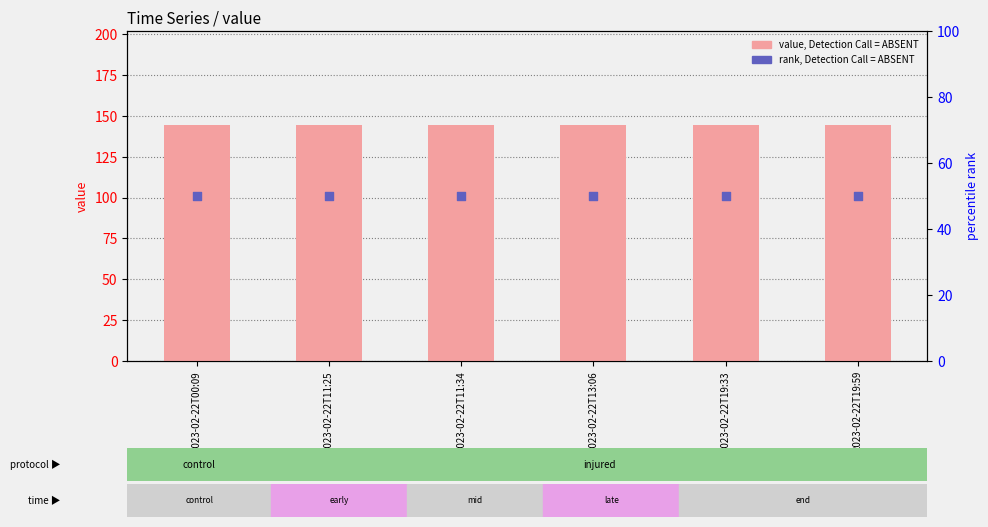

Is the value of value at 2023-02-22T11:34 greater than the value of rank at 2023-02-22T11:34?

Yes